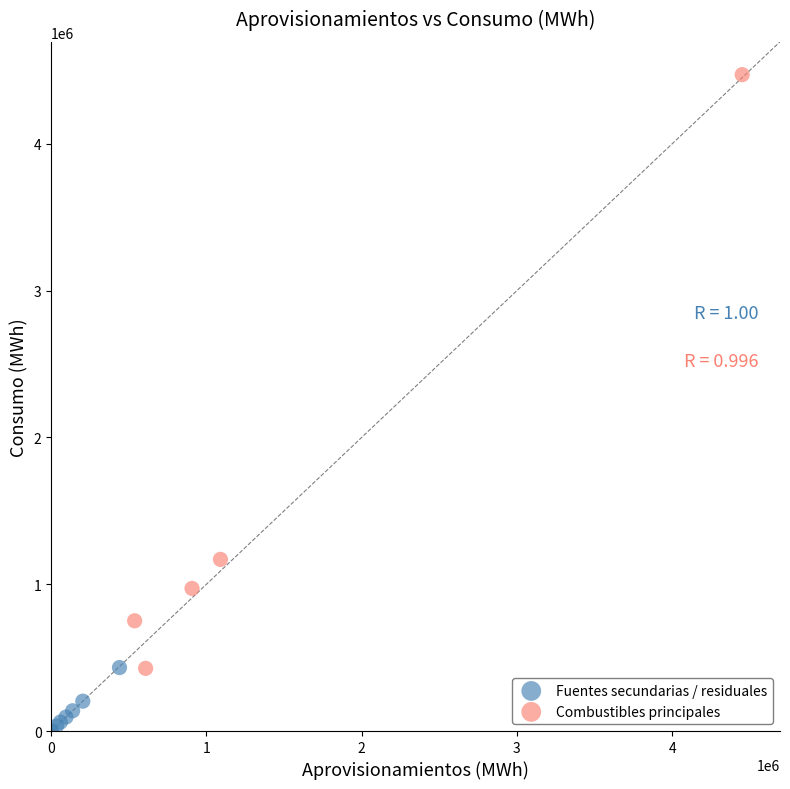

Which series has the largest Y range (max minus min)?

Combustibles principales